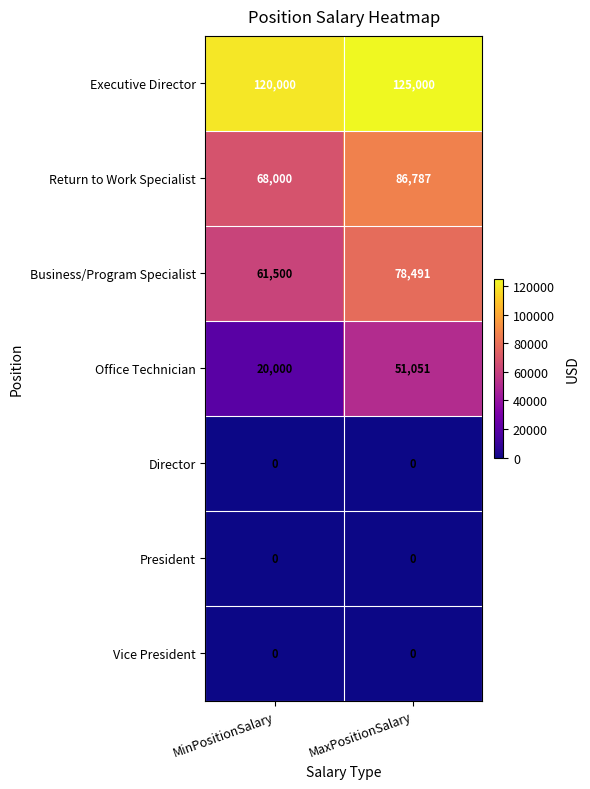

Between MinPositionSalary and MaxPositionSalary, which series saw the biggest shift?

Office Technician